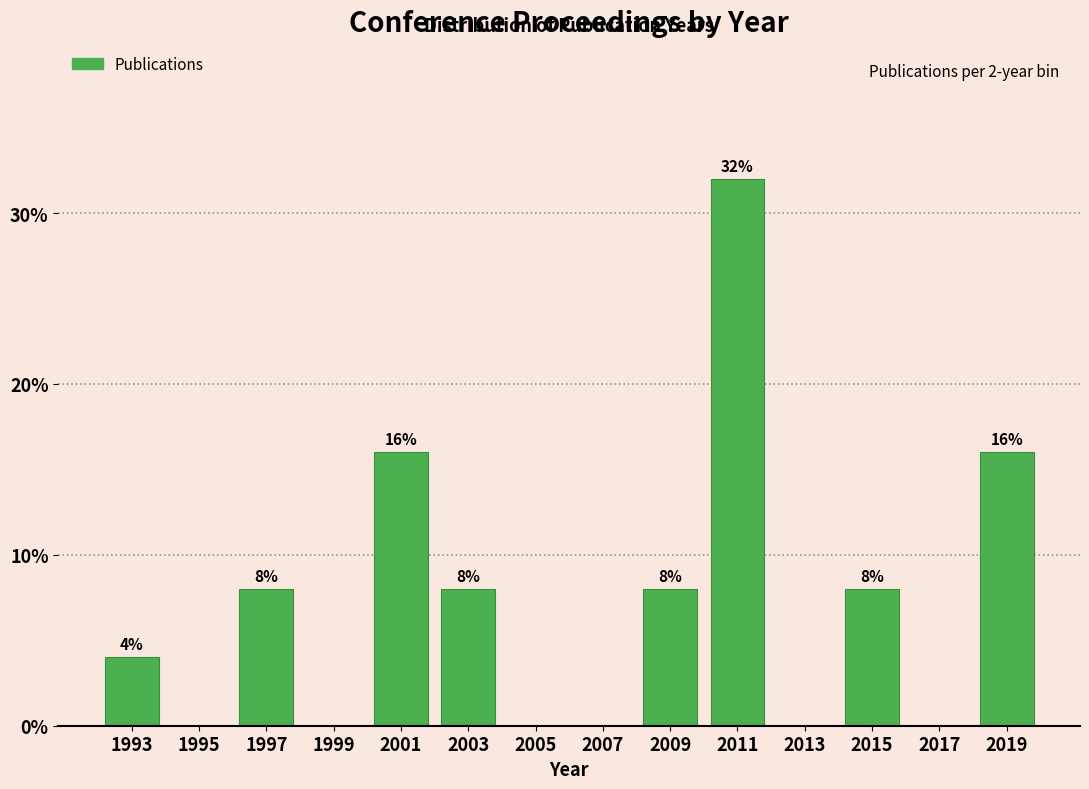

Over which range of the x-axis is the bar tallest?

2010 to 2012